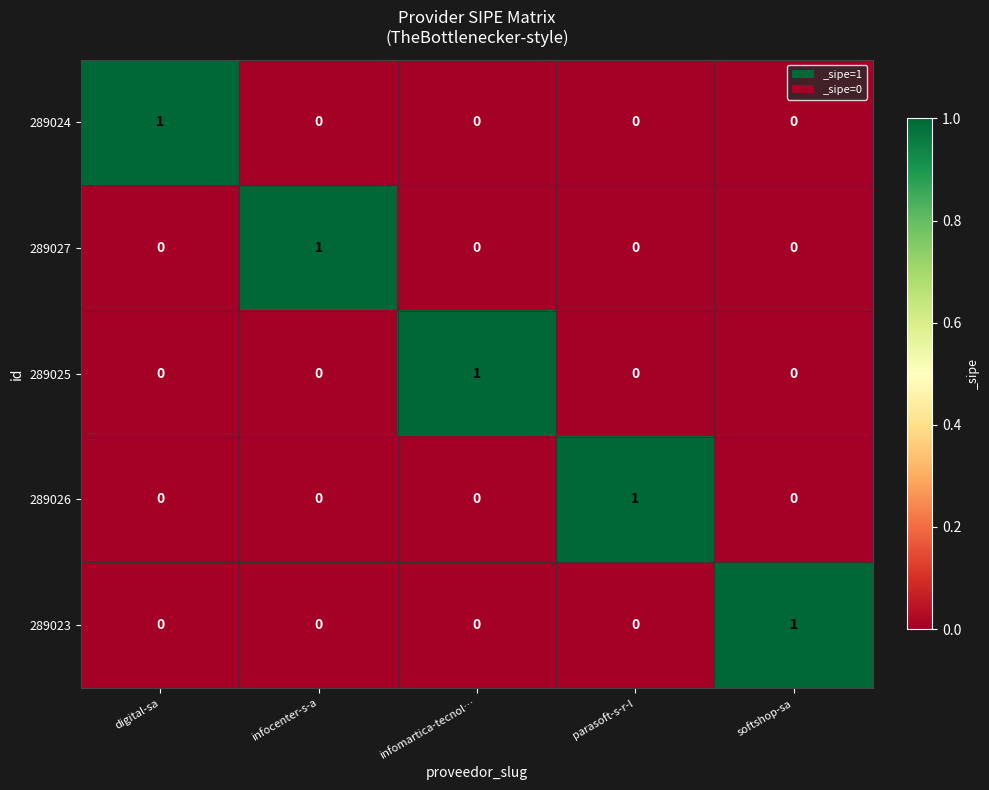

Which category has the highest value in the 289023 series?

softshop-sa